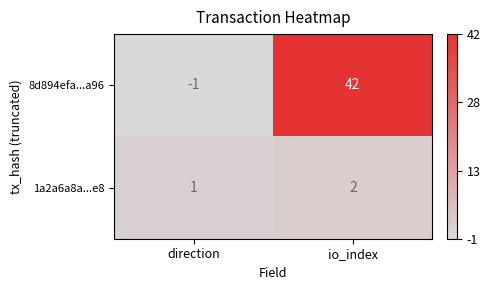

At which category is the sum across all series the highest?

io_index